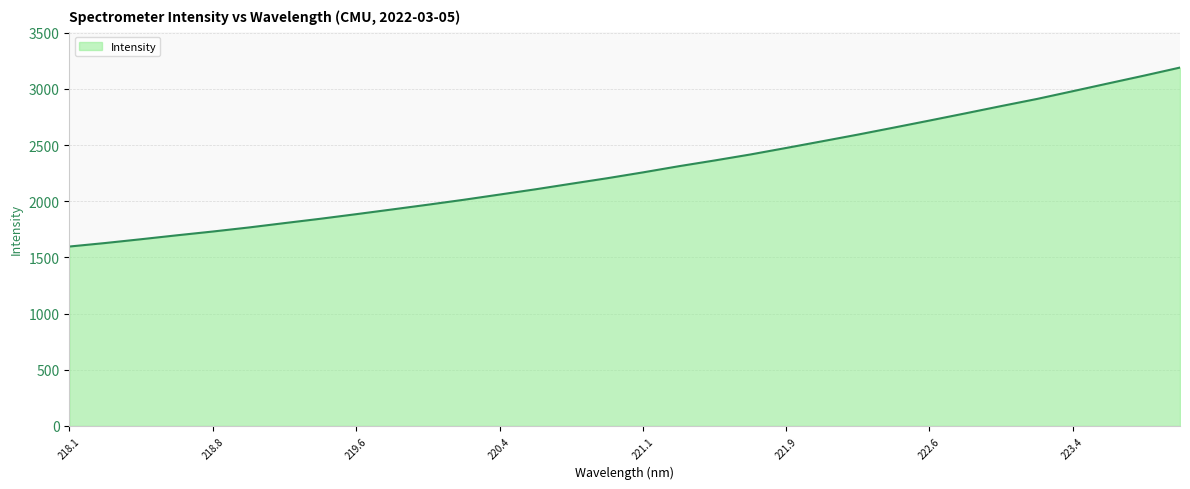

Does the chart display data point markers on the line(s)?

No